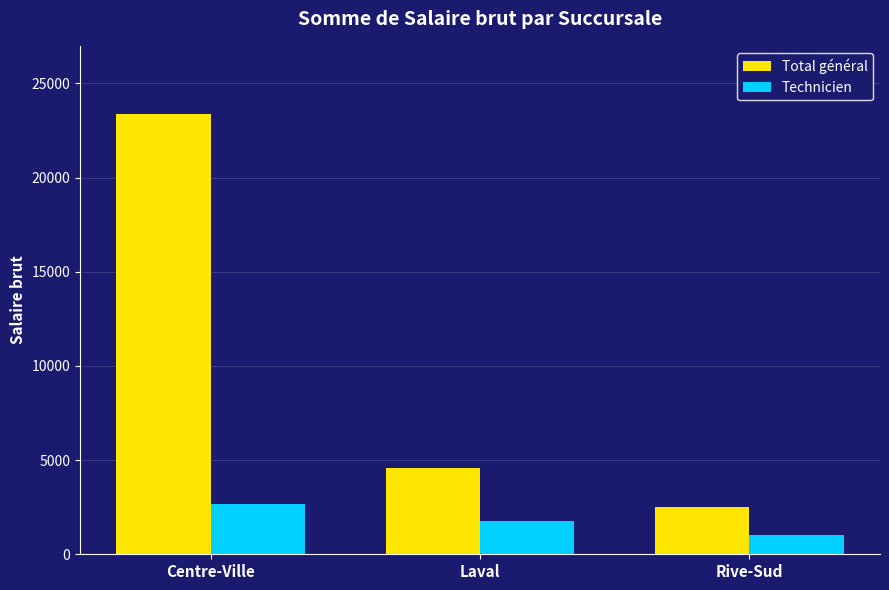

What is the value of the Total général bar at the 2nd from the left?

4582.5